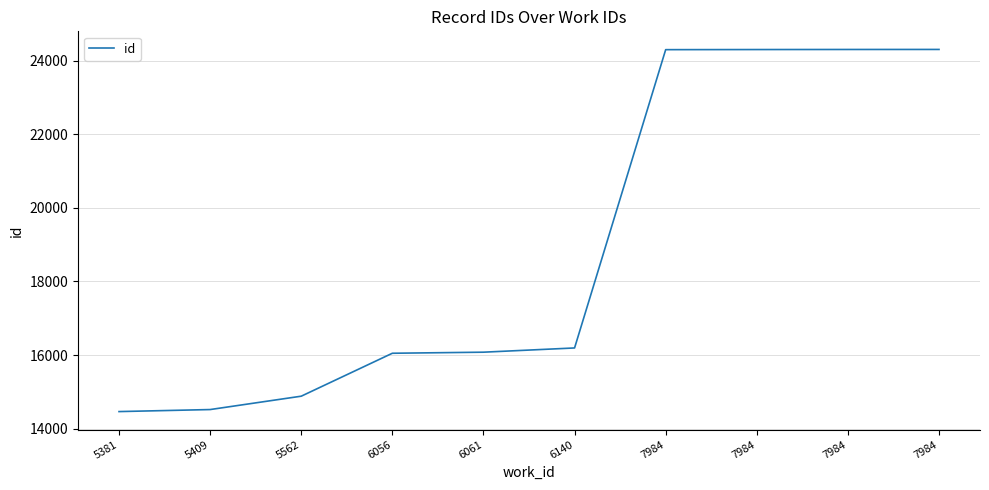

At which category does the chart reach its peak across all series?

7984